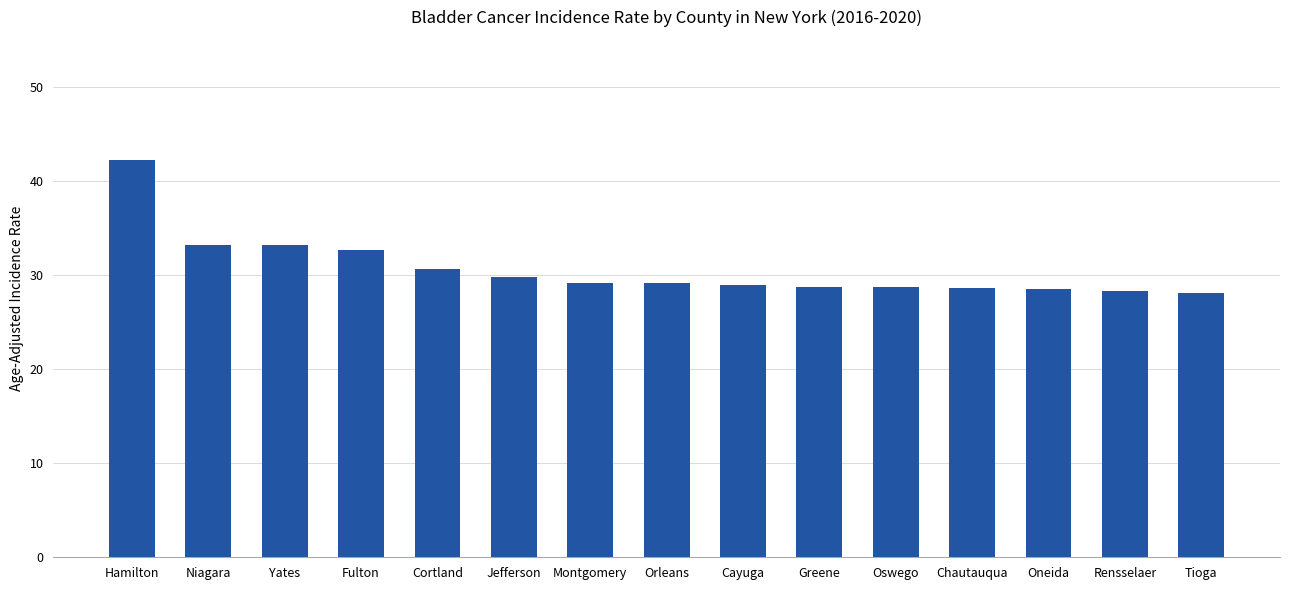

What is the label of the 8th bar from the right?

Orleans